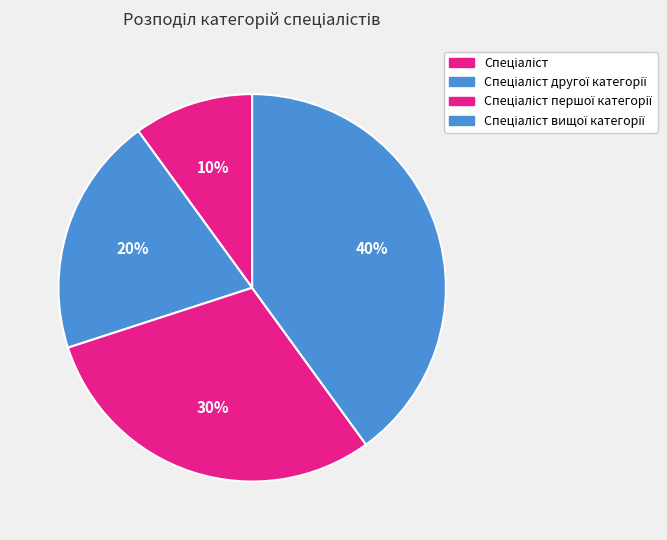

How many segments does this pie chart have?

4